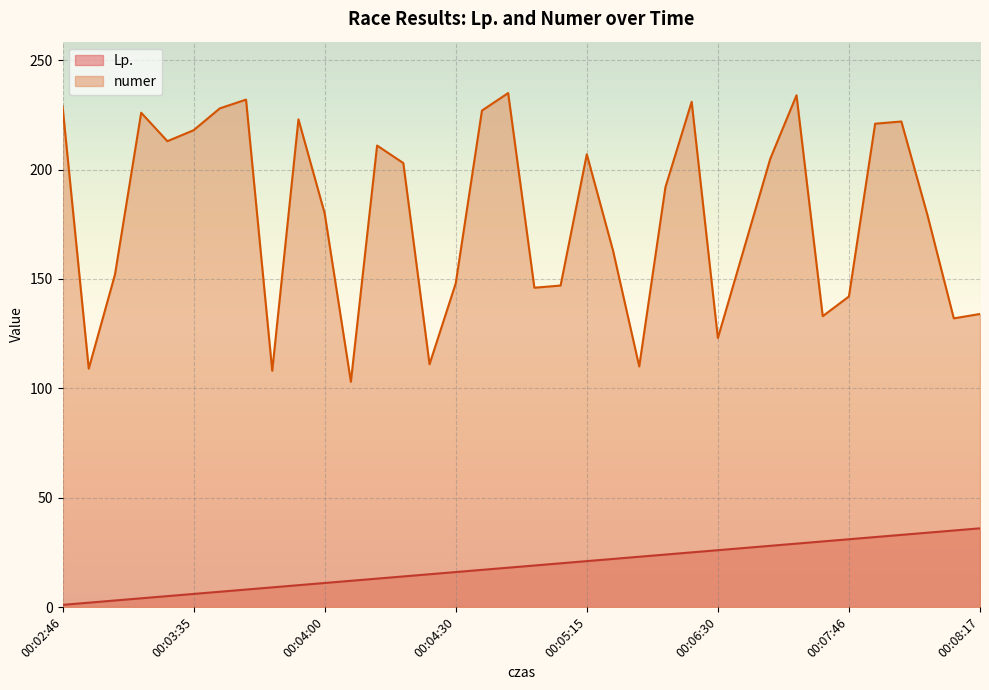

What are all the series names shown in the legend?

Lp., numer